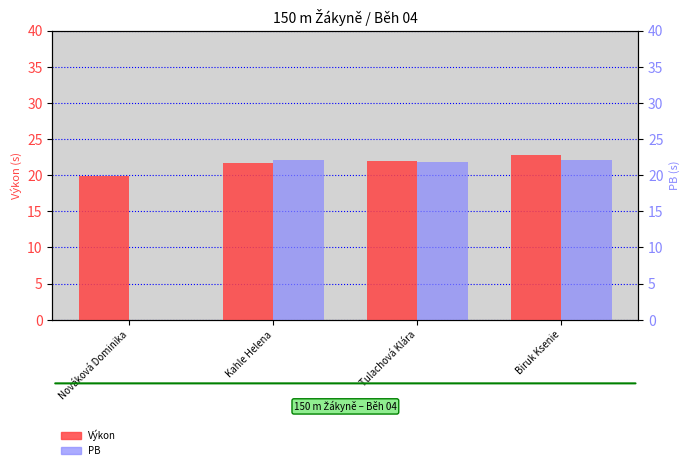

The Výkon series shows 21.7 at Kahle Helena. True or false?

True